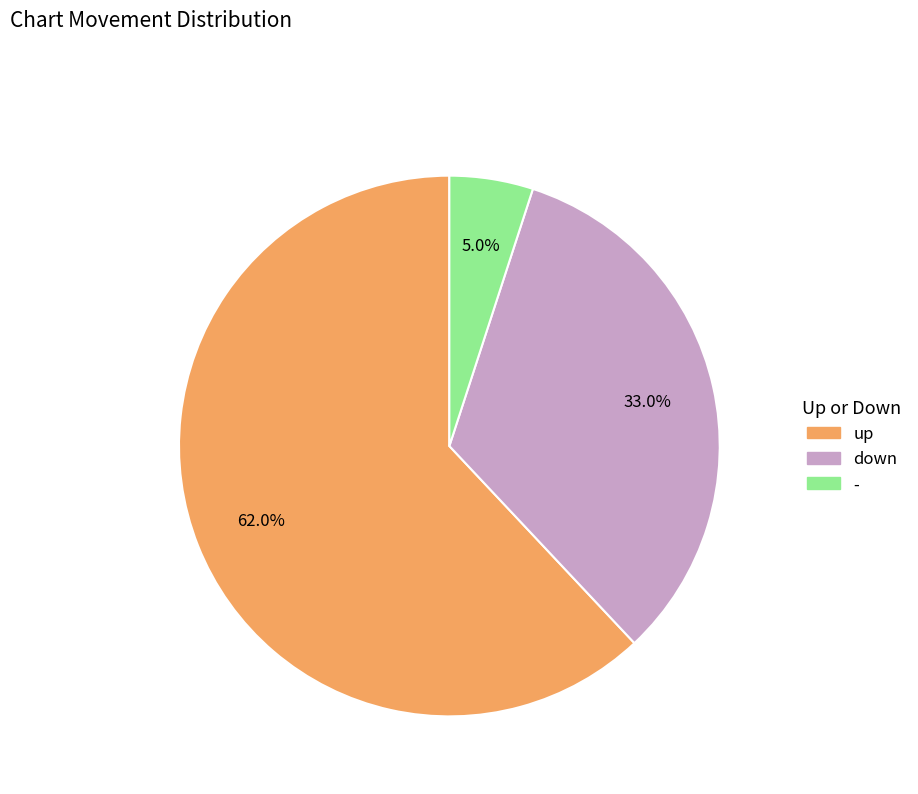

To the nearest percent, what is the combined percentage of - and up?

67%